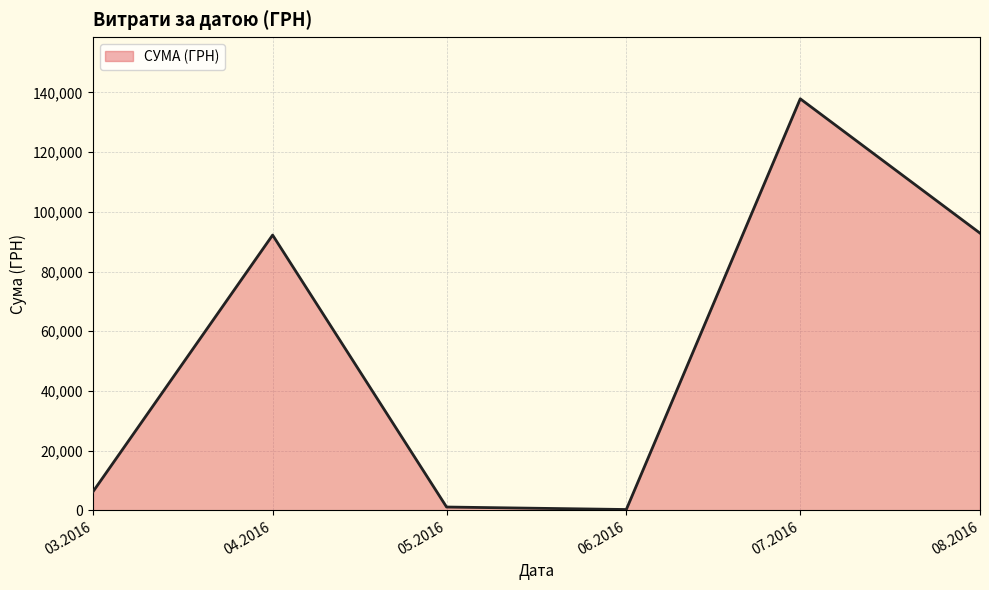

Where is the first local maximum?

04.2016